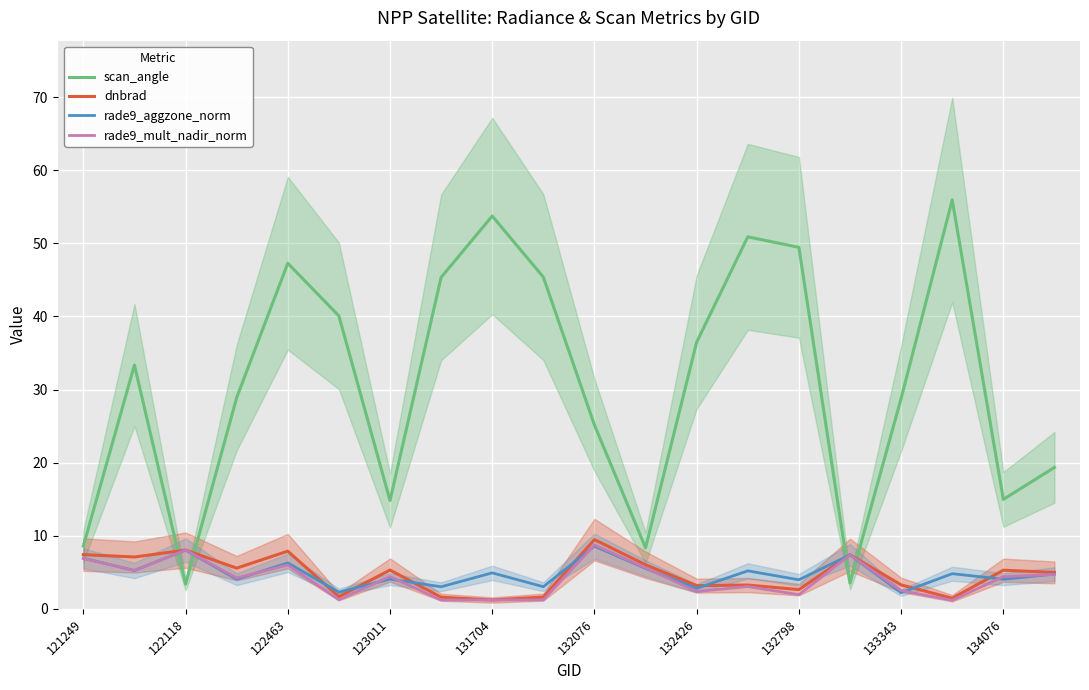

What is the value of the rade9_mult_nadir_norm point at the 9th from the left?

1.2